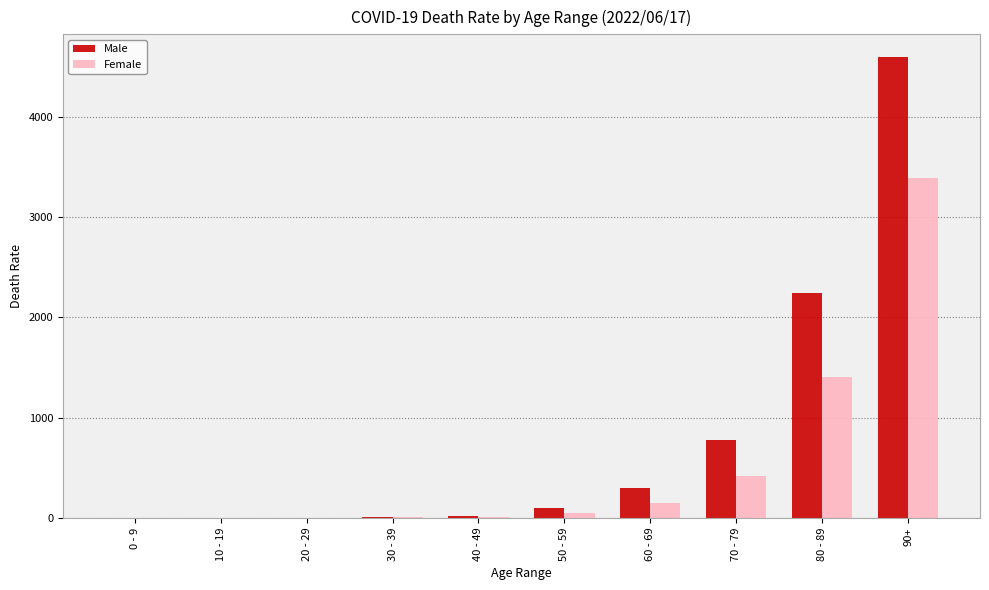

At which label is Male closest to 2297?

80 - 89